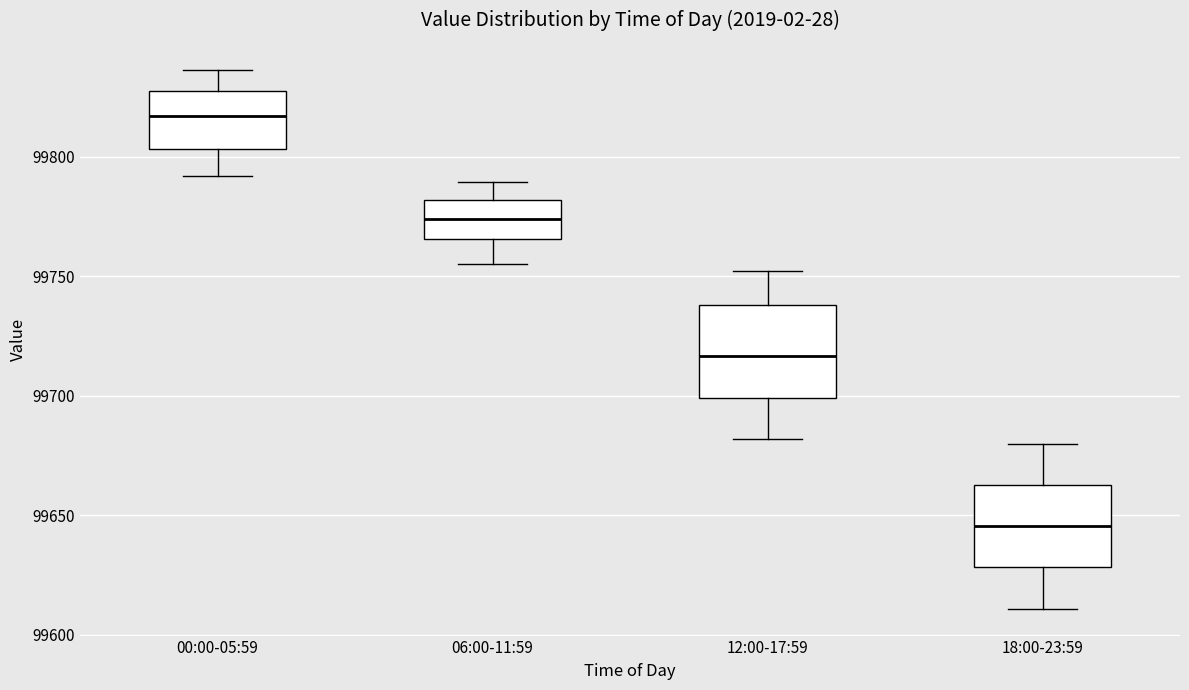

Reading left to right, read every box against the y-axis: the position of its median line, the range the box covers, and the ends of its whiskers. The values are not printed on the chart, so give them approximately, as read against the axis.

00:00-05:59: median 99815, box 99805 to 99825, whiskers 99790 to 99835
06:00-11:59: median 99775, box 99765 to 99780, whiskers 99755 to 99790
12:00-17:59: median 99715, box 99700 to 99740, whiskers 99680 to 99750
18:00-23:59: median 99645, box 99630 to 99665, whiskers 99610 to 99680